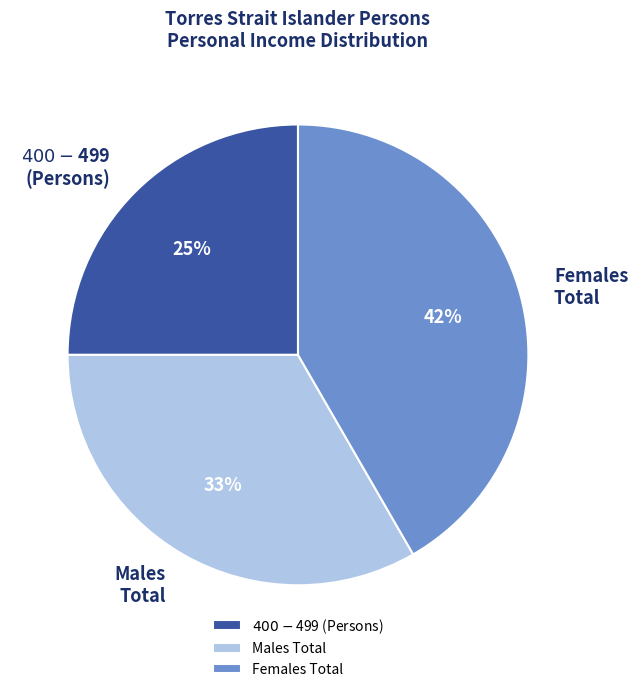

Which slice is the largest?

Females Total